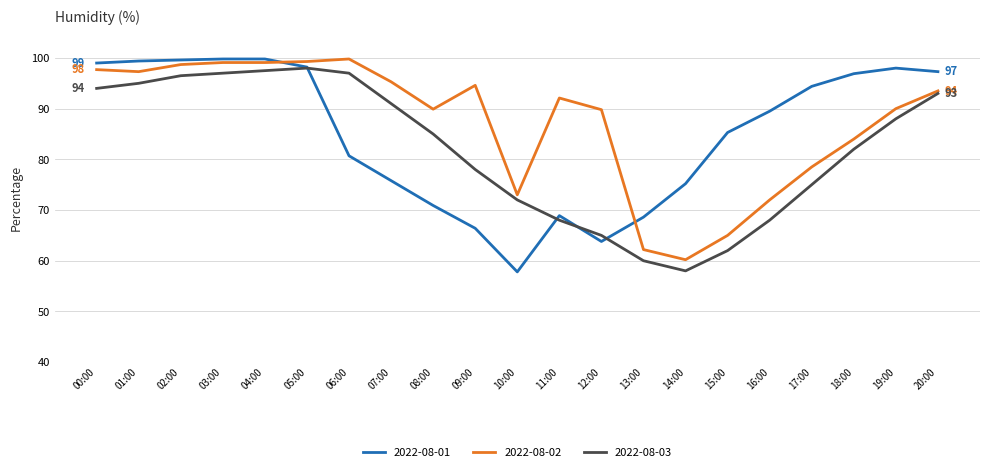

After their last crossing, which series has the higher values: 2022-08-03 or 2022-08-01?

2022-08-01